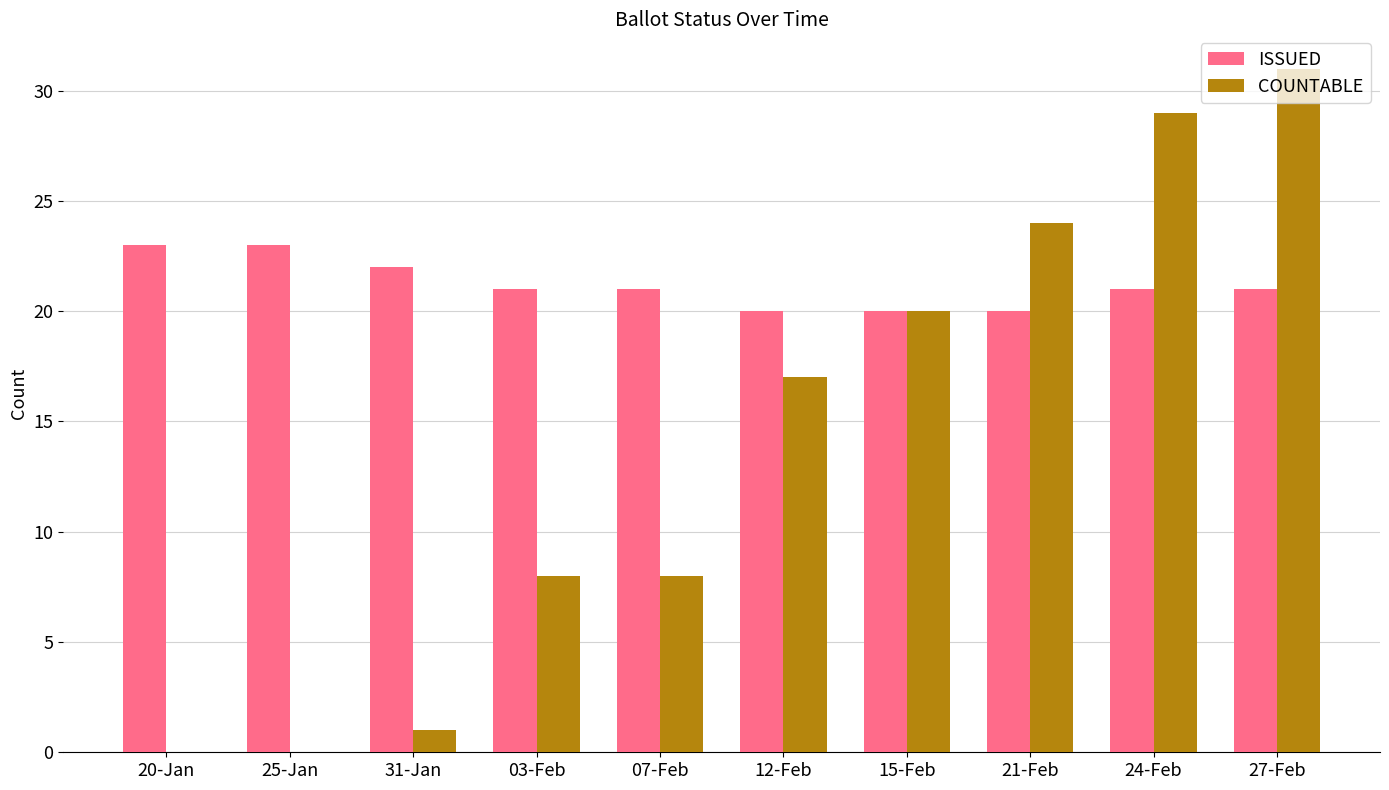

What is the spread (max minus min) of values at 03-Feb?

13